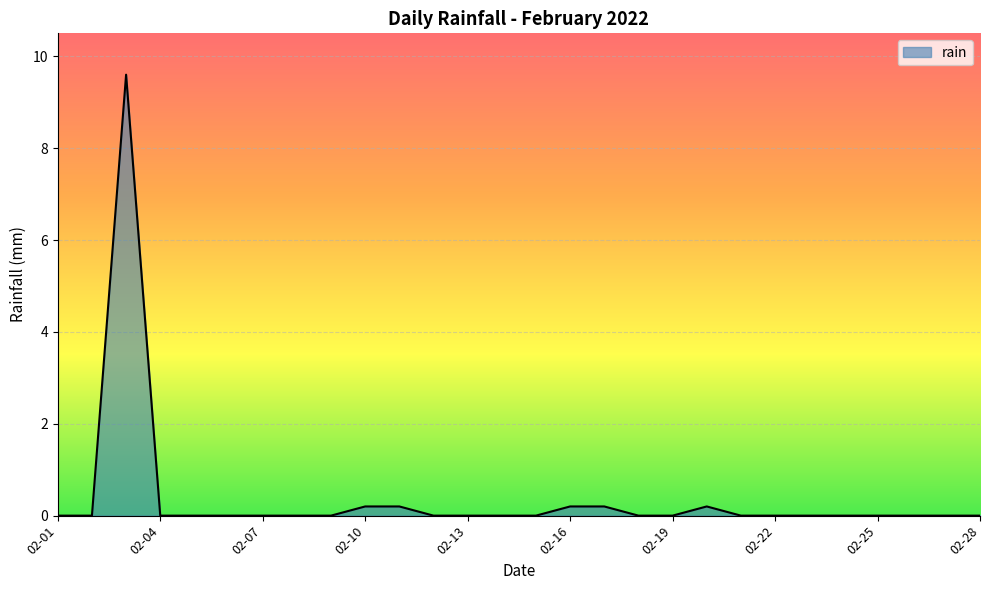

What is the maximum value shown in the chart?

9.6